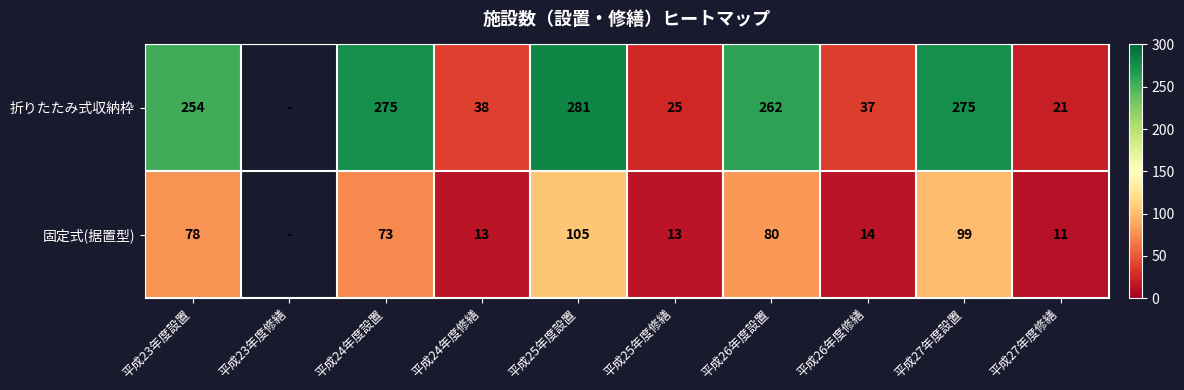

What is the total value across all series at 平成27年度修繕?

32